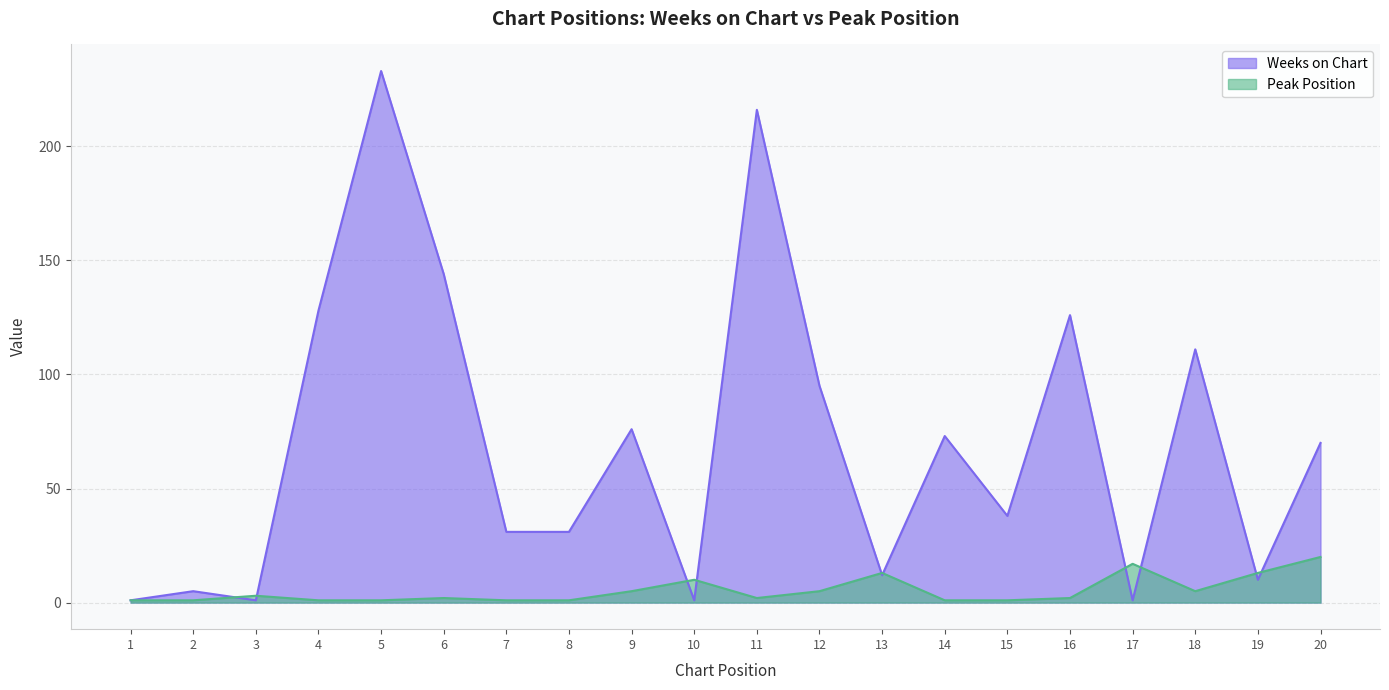

What is the difference between the maximum and minimum values in the Weeks on Chart series?

232